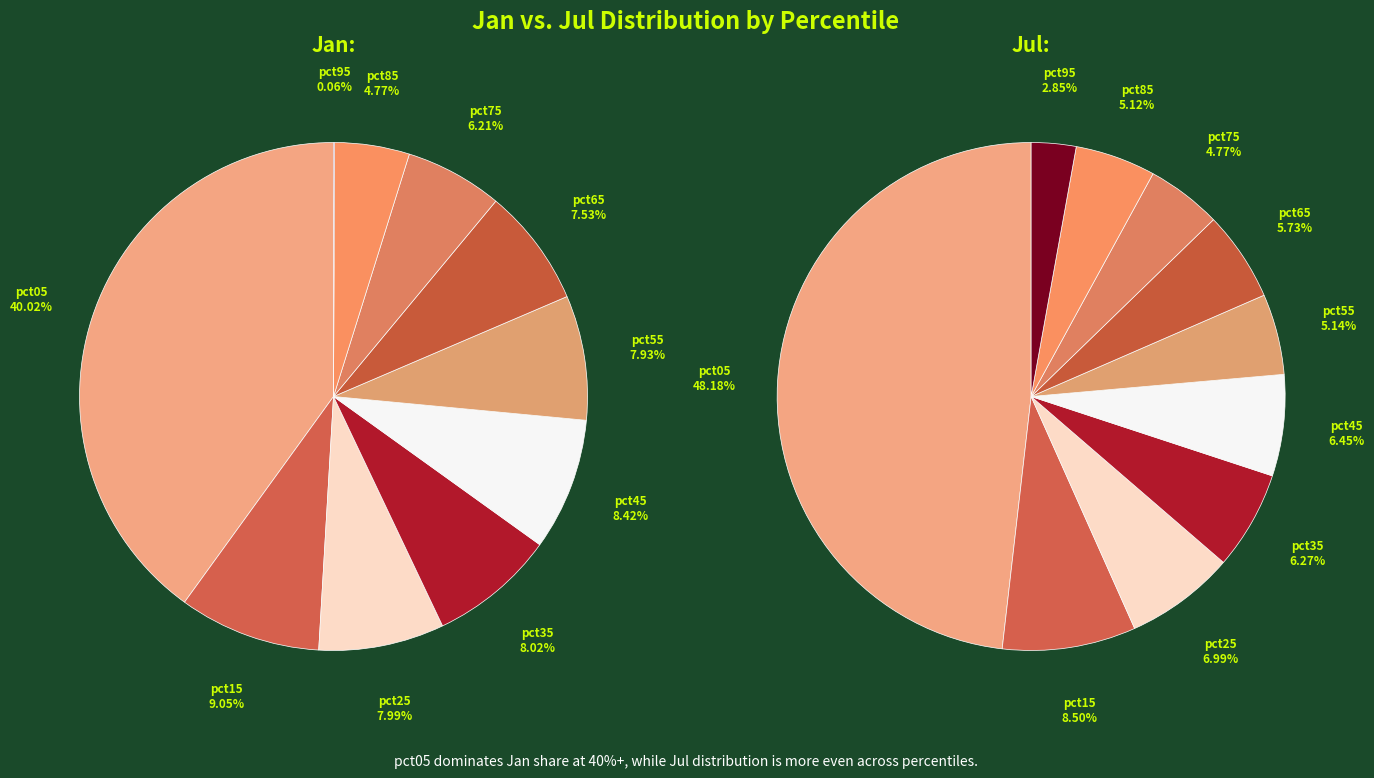

Which slice is the largest?

pct05